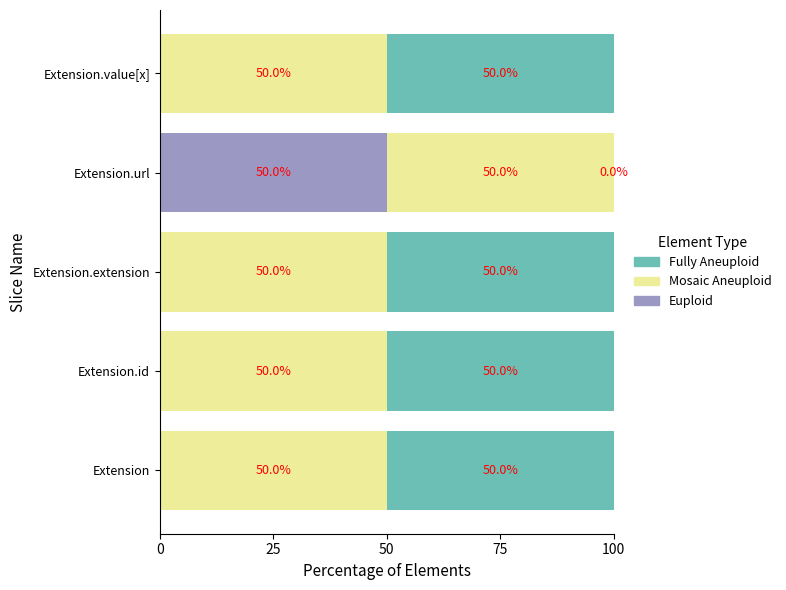

The value of Euploid at Extension.value[x] is -23. True or false?

False